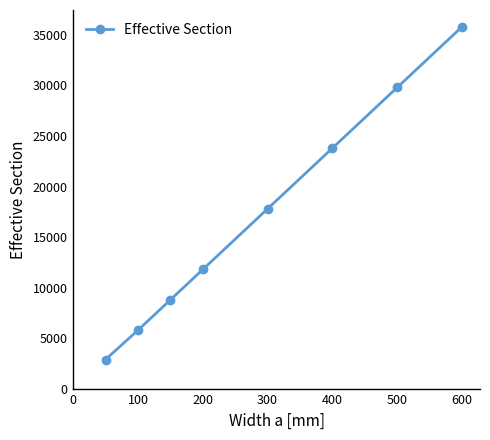

What is the difference between the second highest and second lowest values?

24000